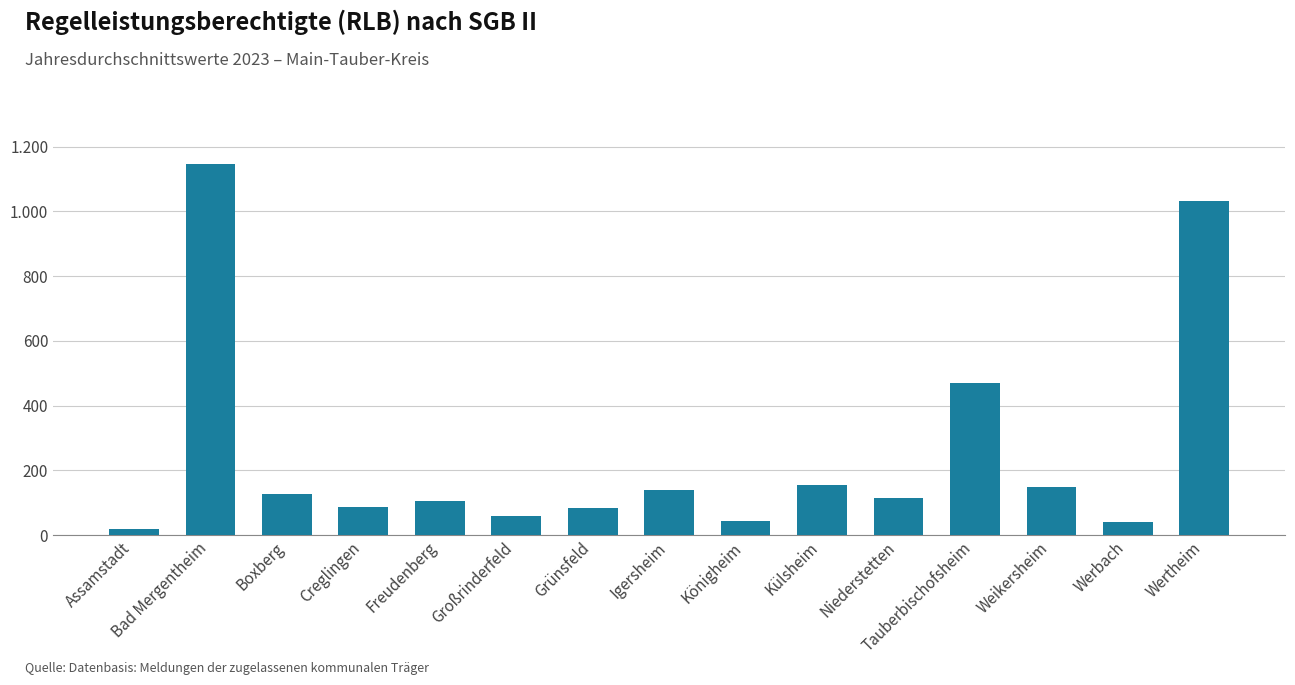

Reading left to right, list all the values displayed in this chart.

20	1147	127	87	105	58	84	139	42	155	113	471	148	41	1031